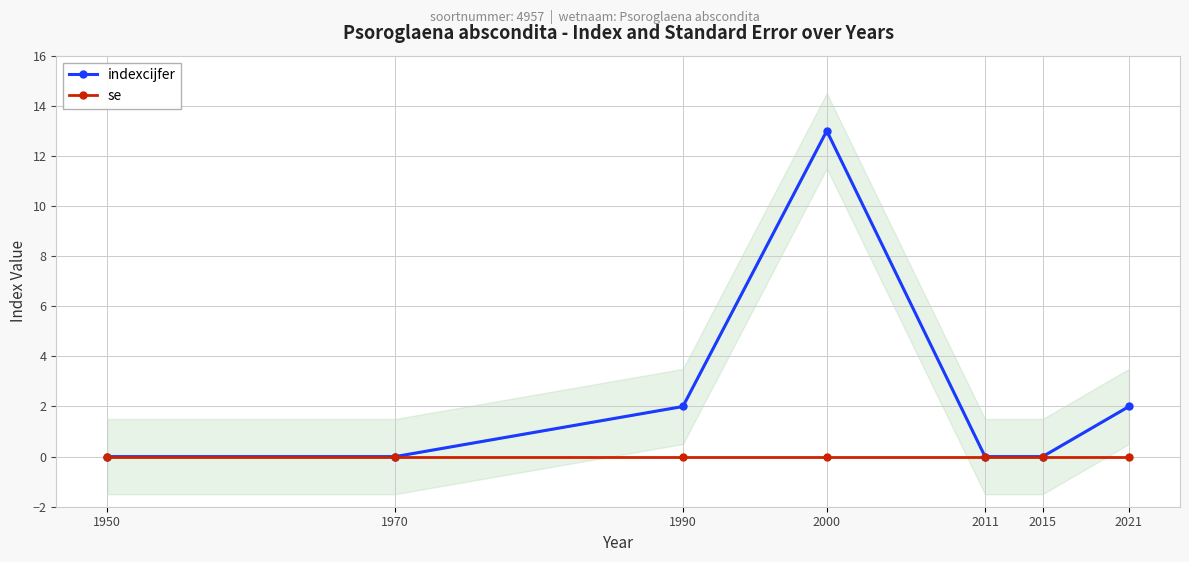

How many lines are shown in the chart?

2